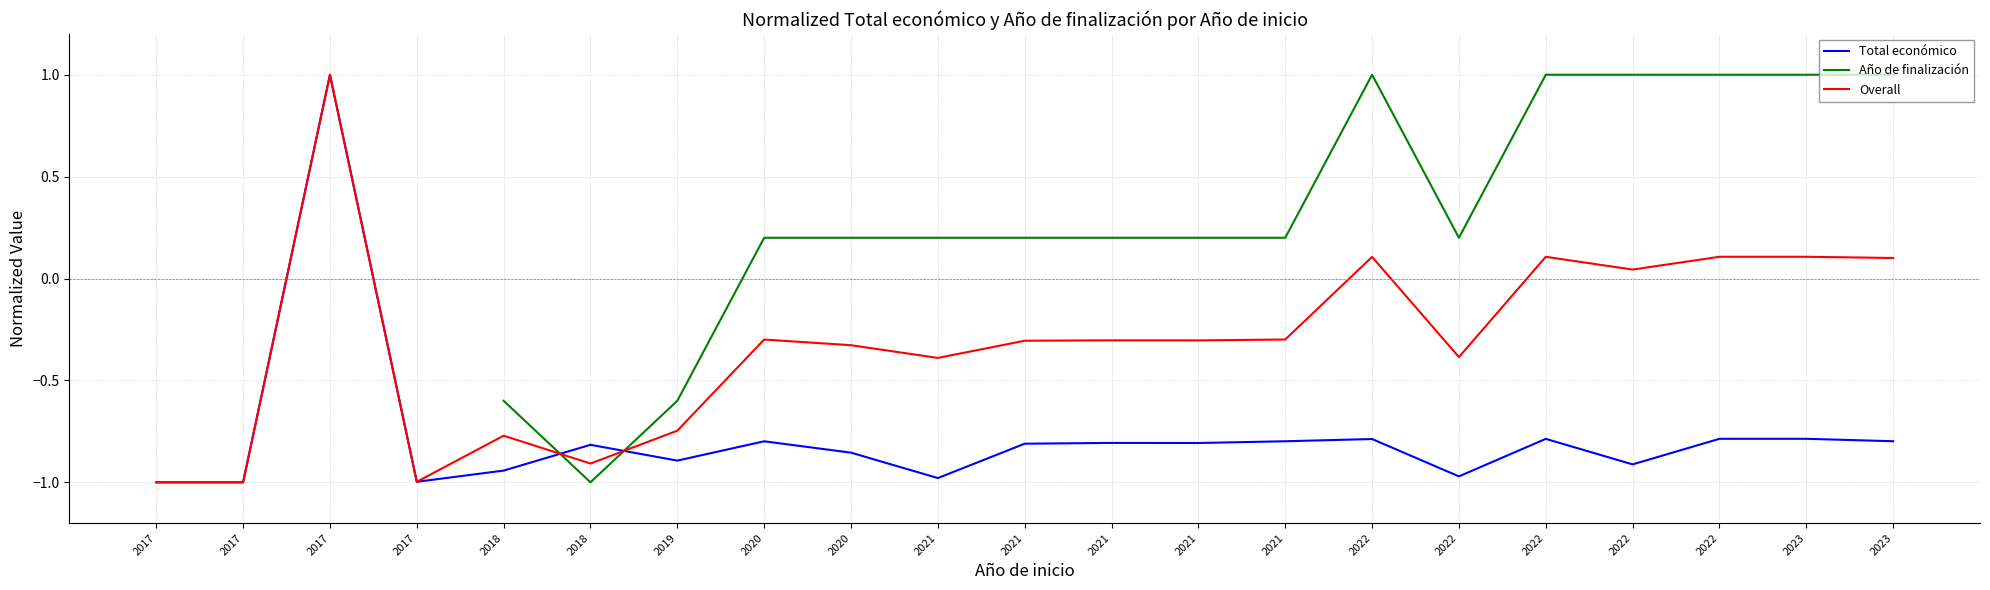

At which label does Overall first exceed 0?

2017